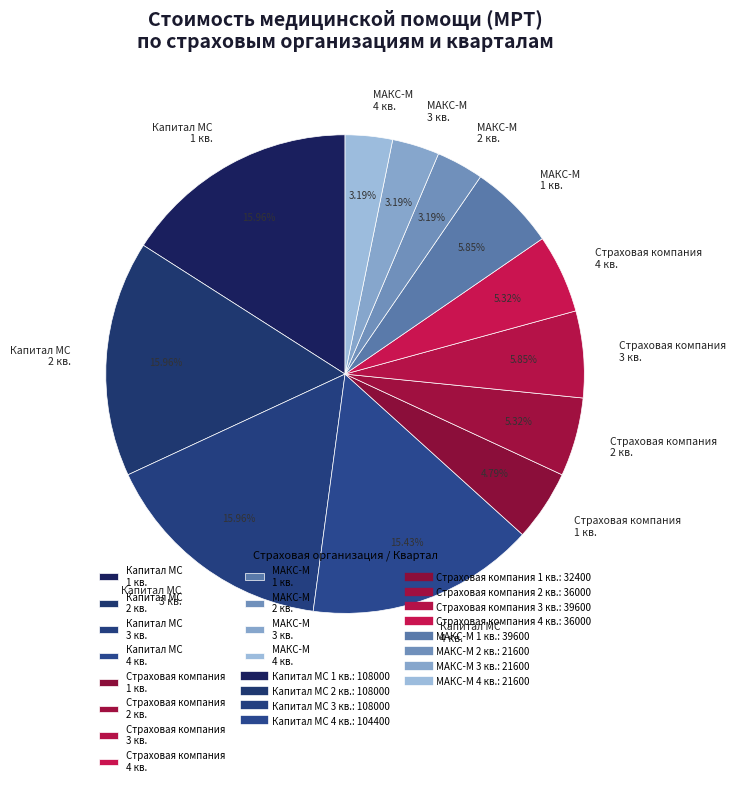

Combined, do МАКС-М 2 кв. and Капитал МС 3 кв. account for over 50%?

No